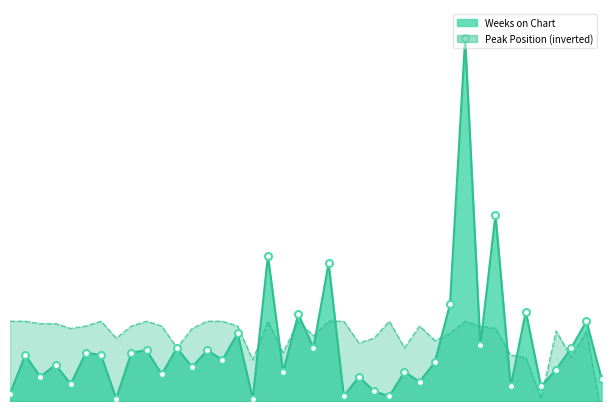

Which series has the largest total across all categories?

Peak Position